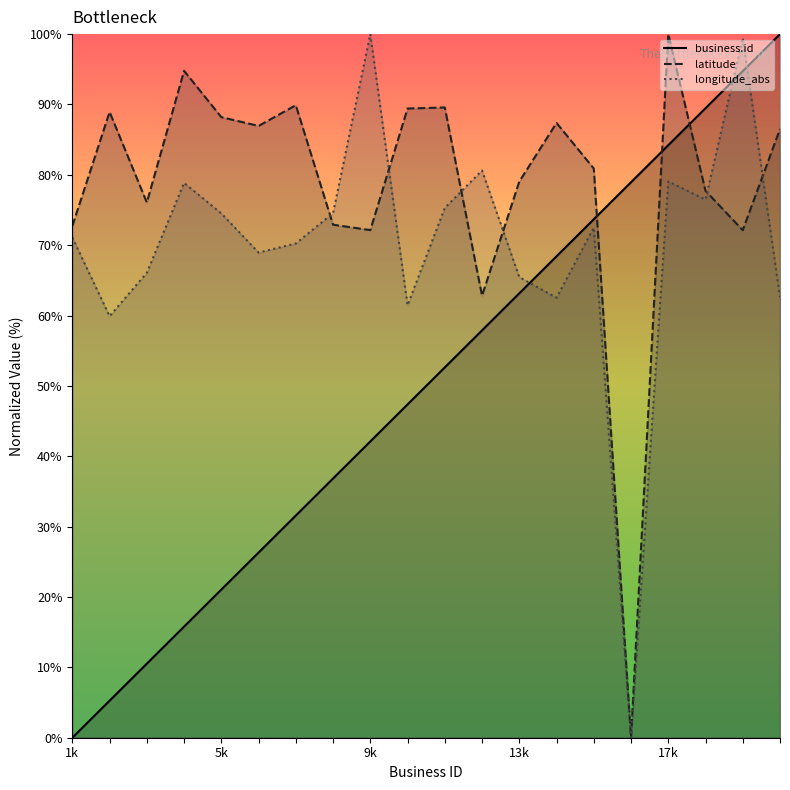

At which label does business.id first exceed 52?

11